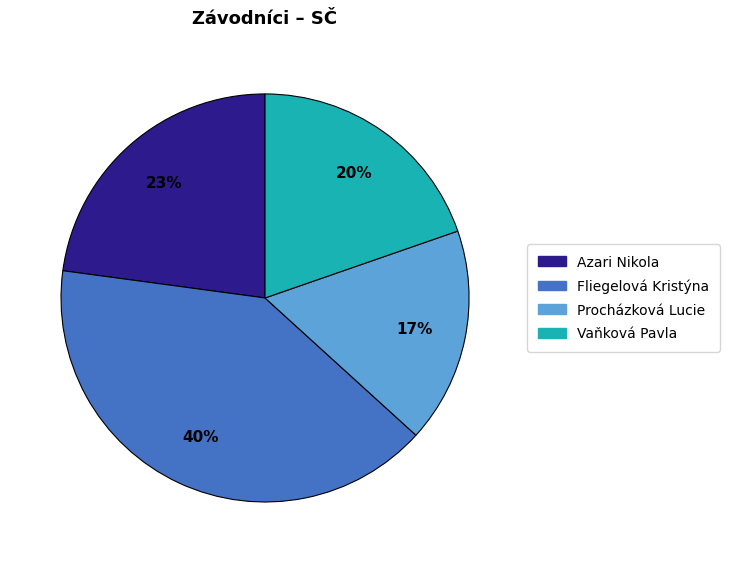

To the nearest percent, what is the difference between the largest and smallest slice percentages?

23%